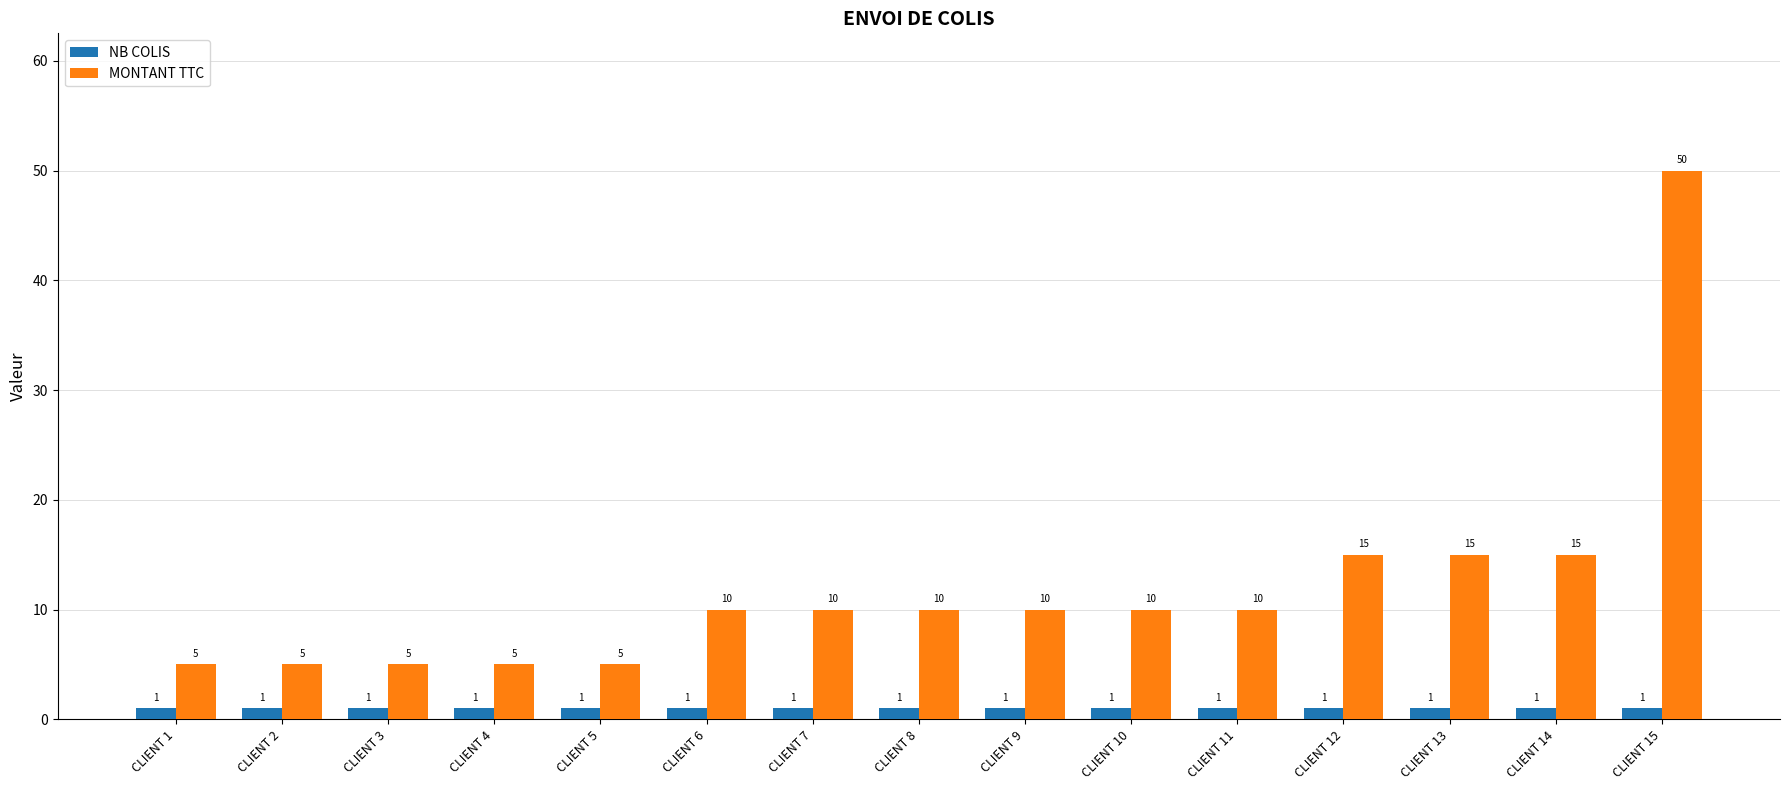

What is the maximum value shown in the chart?

50